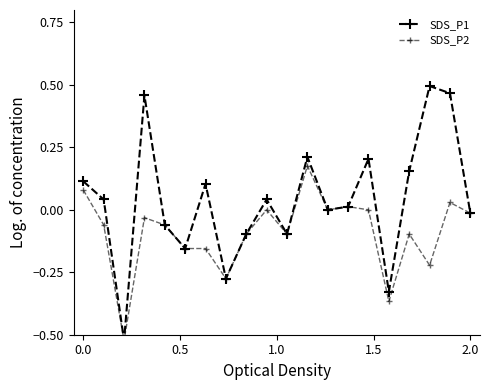

True or false: SDS_P2 and SDS_P1 intersect in this chart.

False